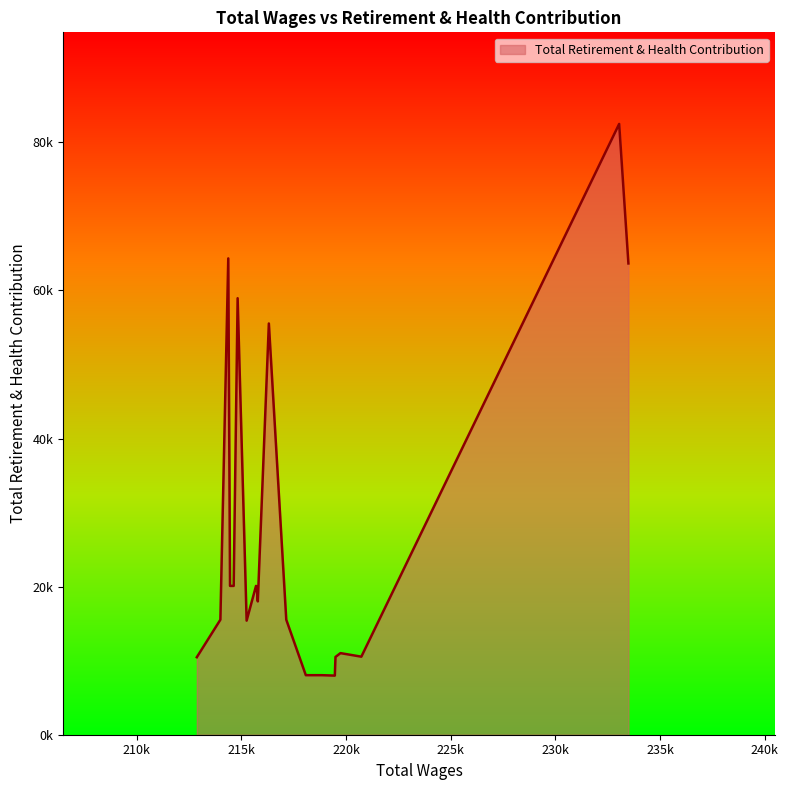

Does the chart have visible grid lines?

No